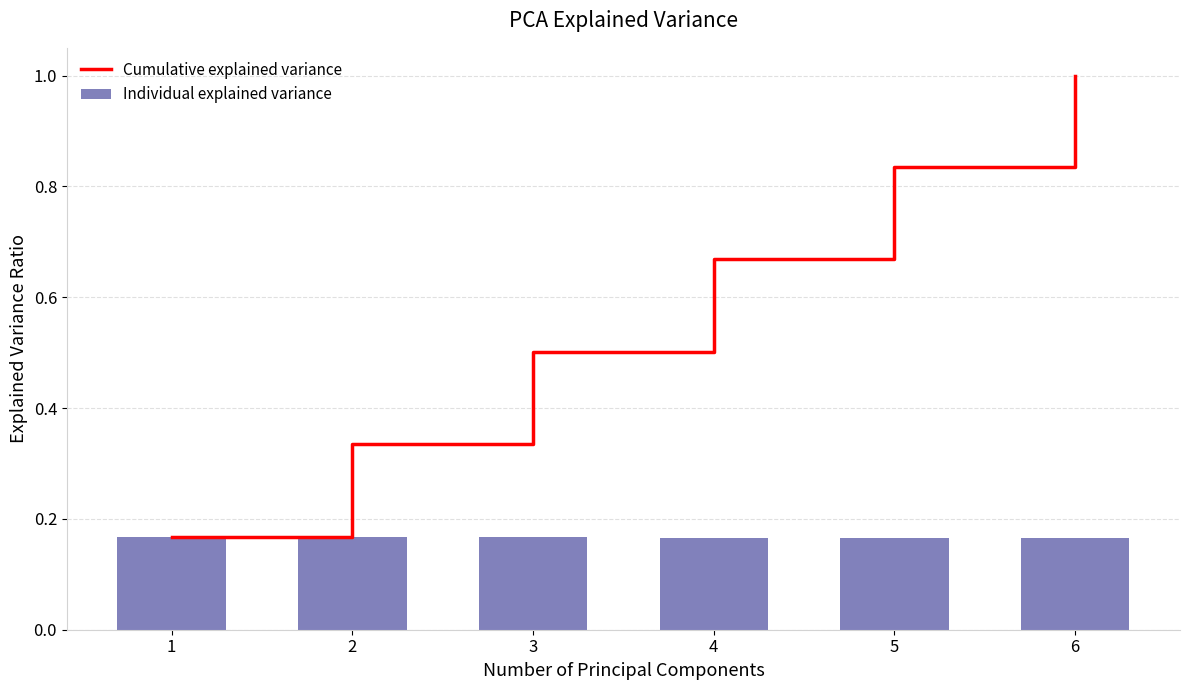

Count the Cumulative explained variance values in the range 0 to 1.

6